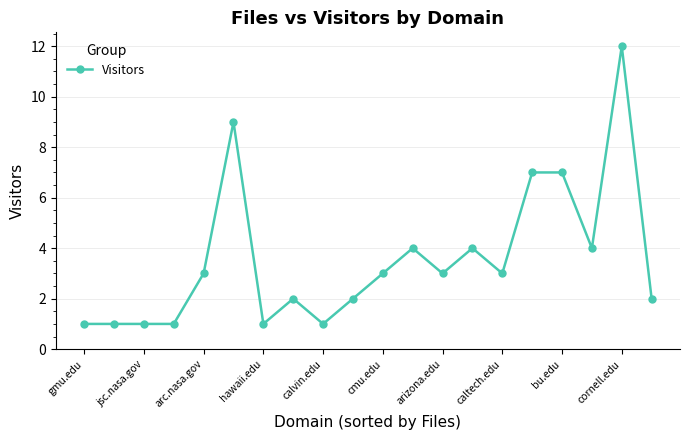

Is this an area chart (filled region under the line)?

No